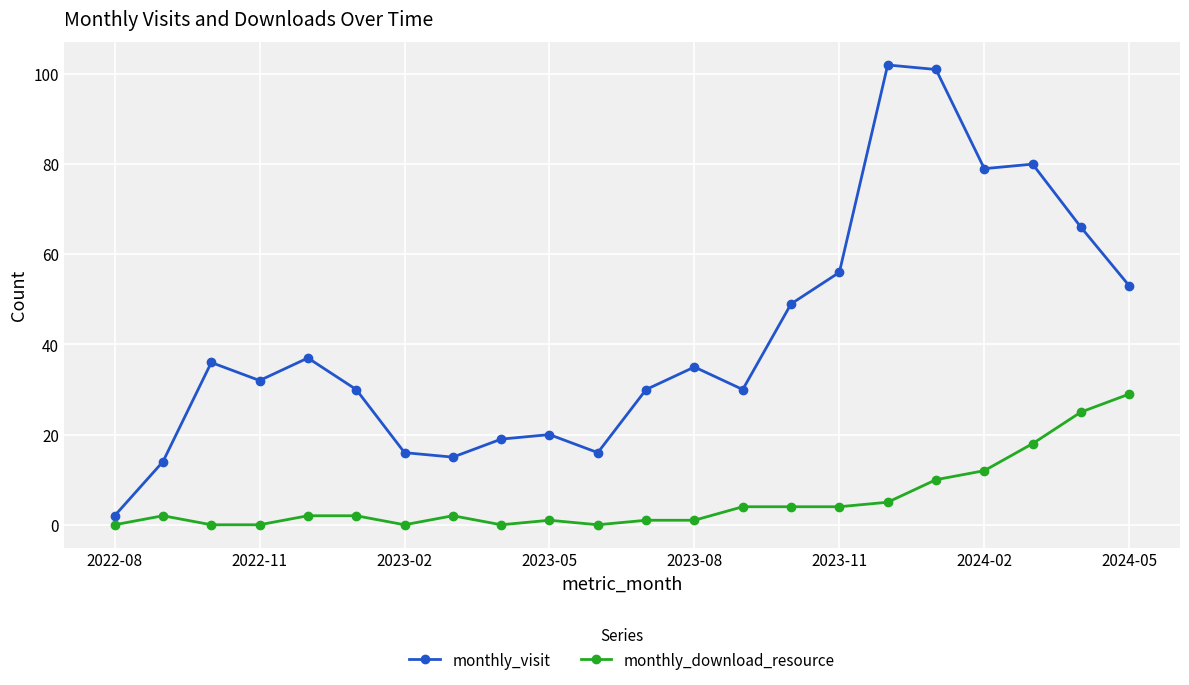

What is the sum of all monthly_visit values?

918